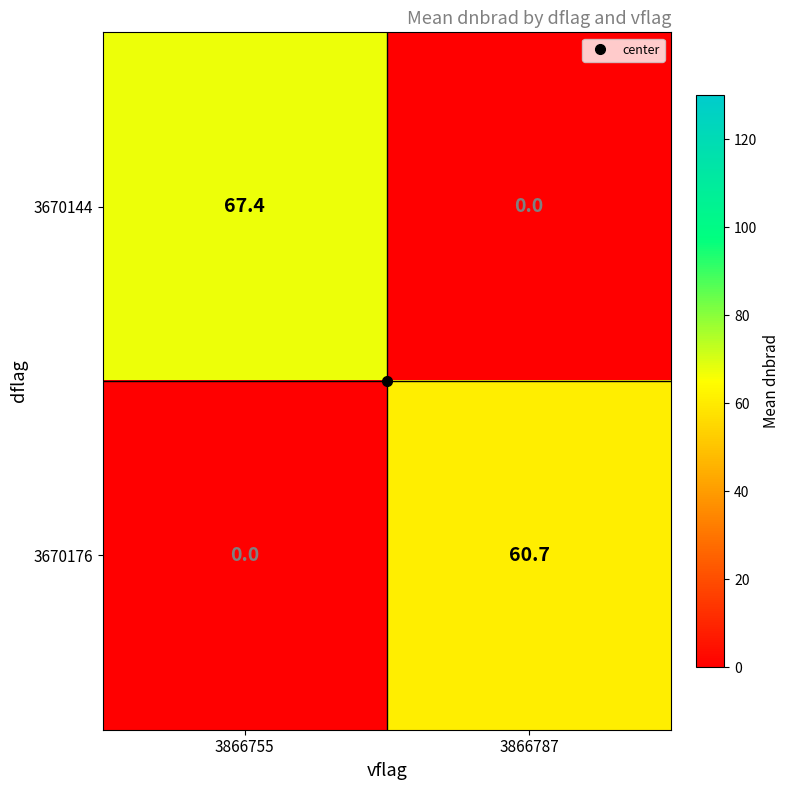

At how many categories does at least one series exceed 16?

2